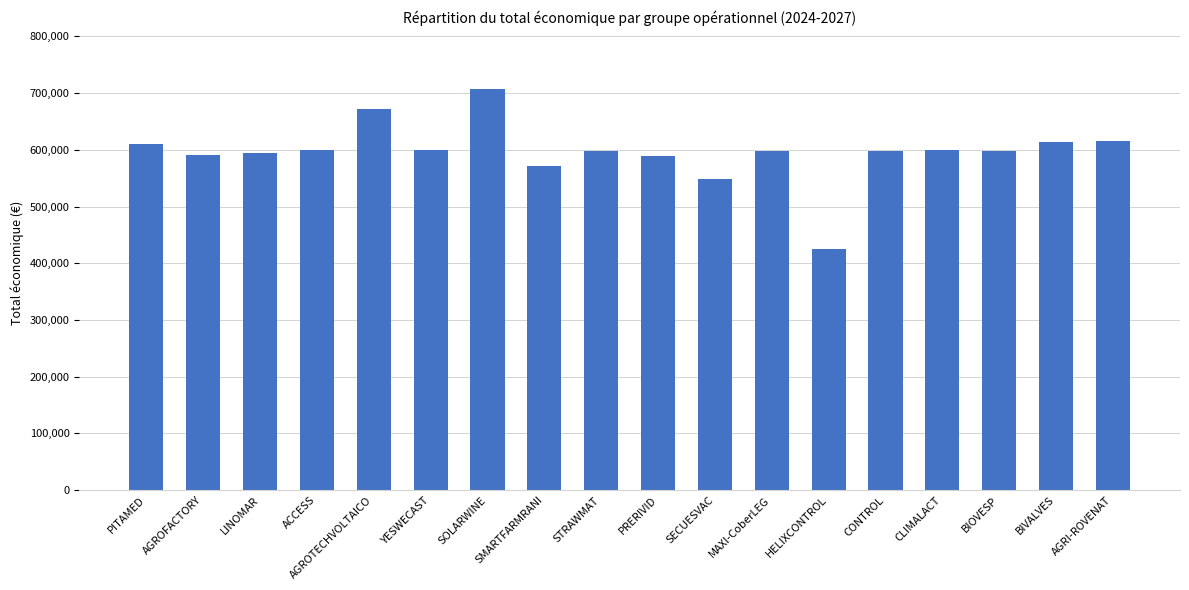

Count the number of categories in the chart.

18